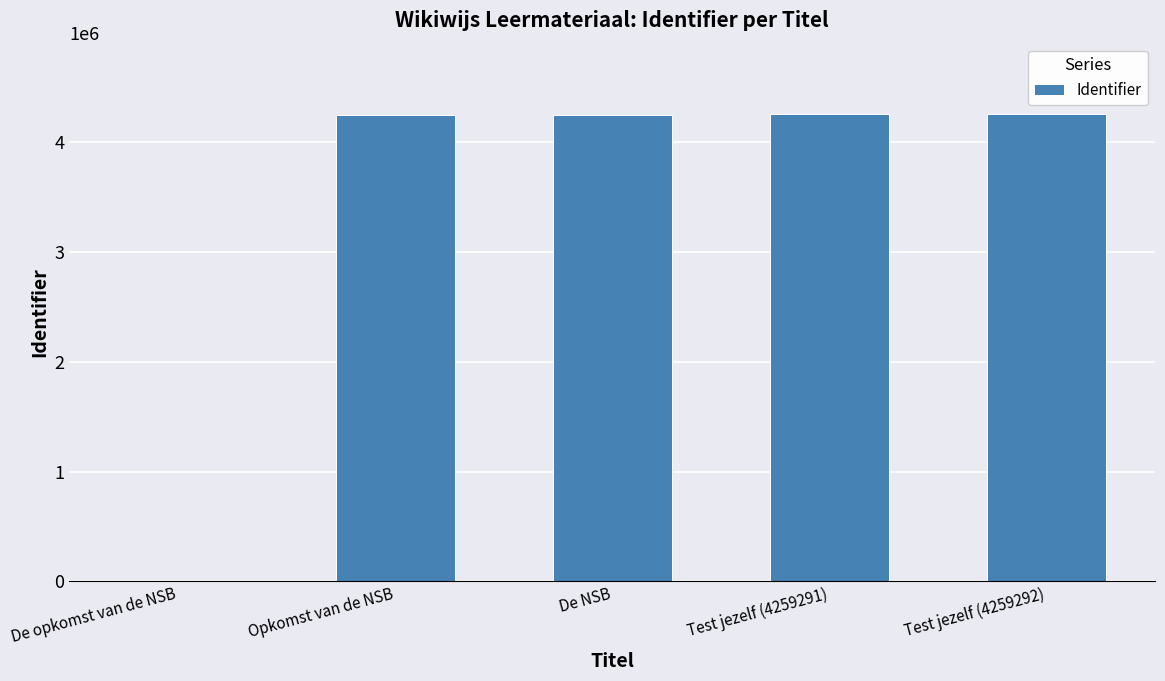

What is the ratio of the value at Opkomst van de NSB to the value at Test jezelf (4259291)?

1.0